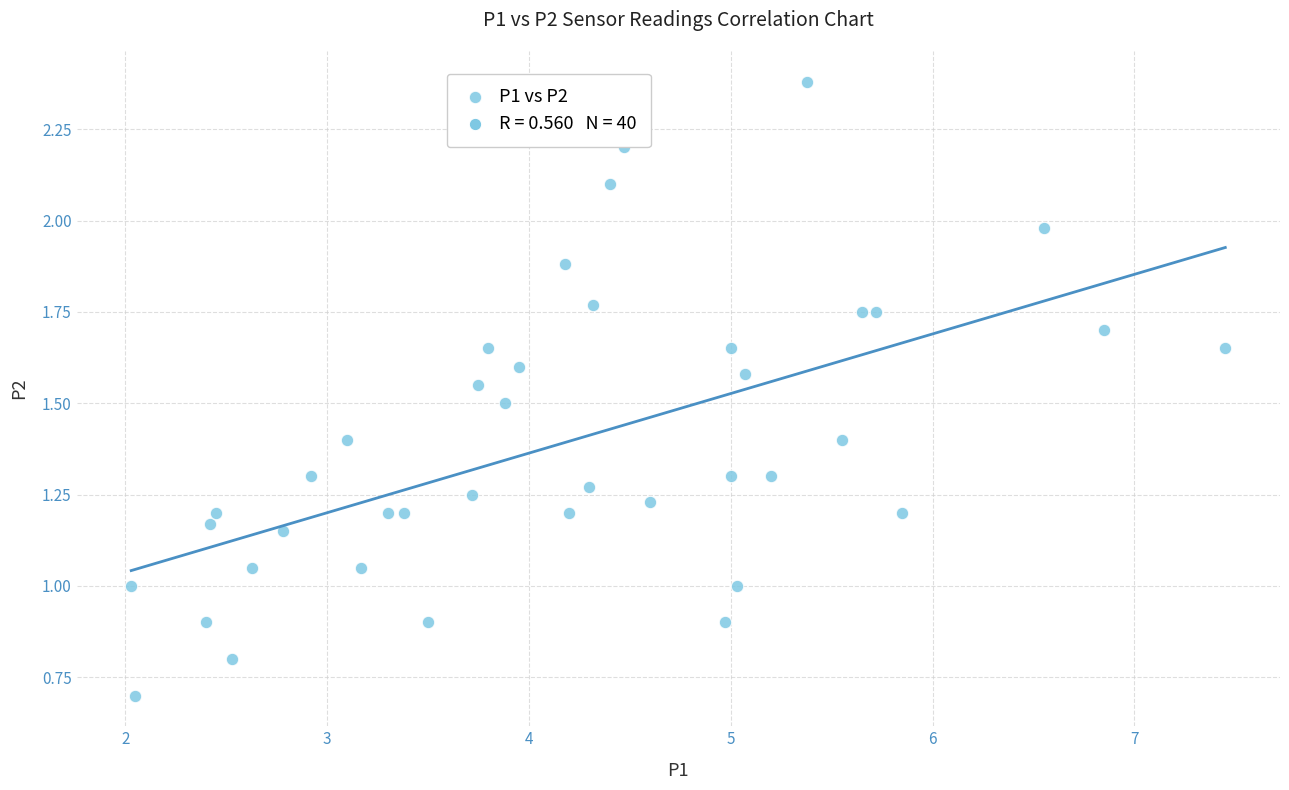

What is the range of Y values (max minus min)?

1.7